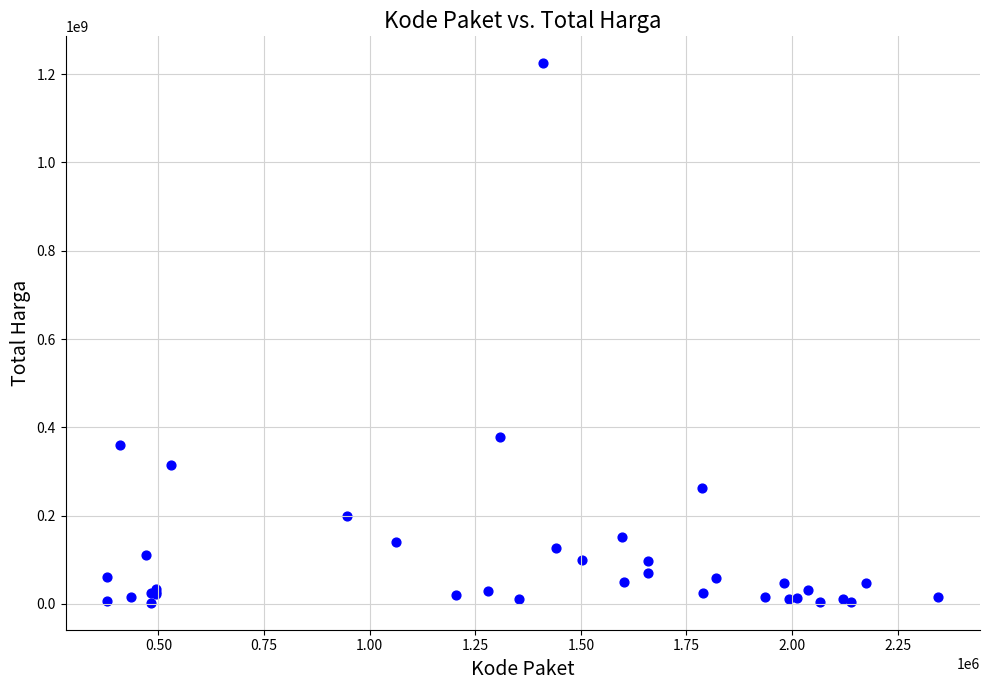

What Y value in the scatter plot is closest to 613538875?

379075000